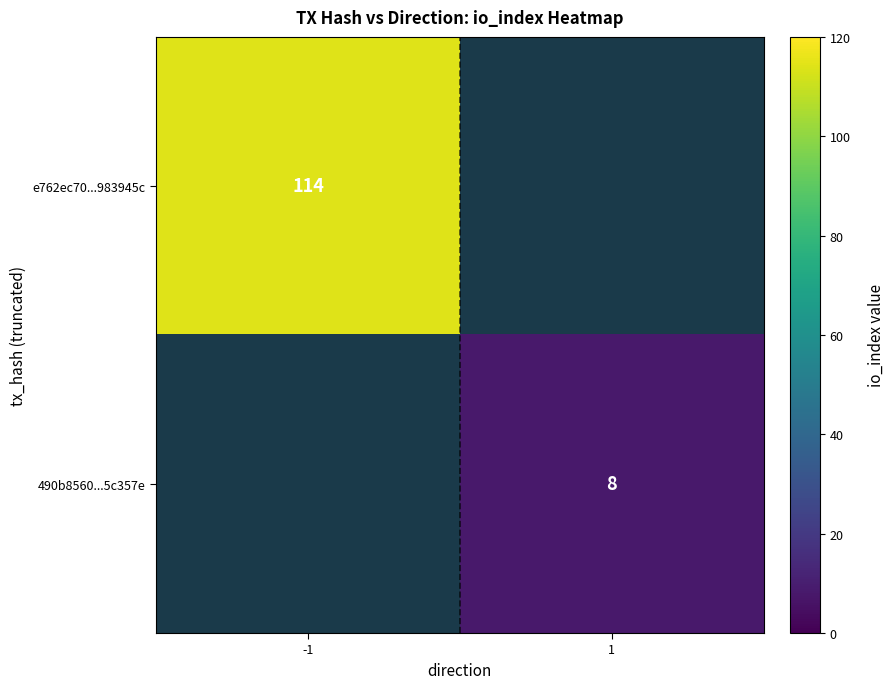

Is it true that 490b8560...5c357e equals 2 at 1?

False